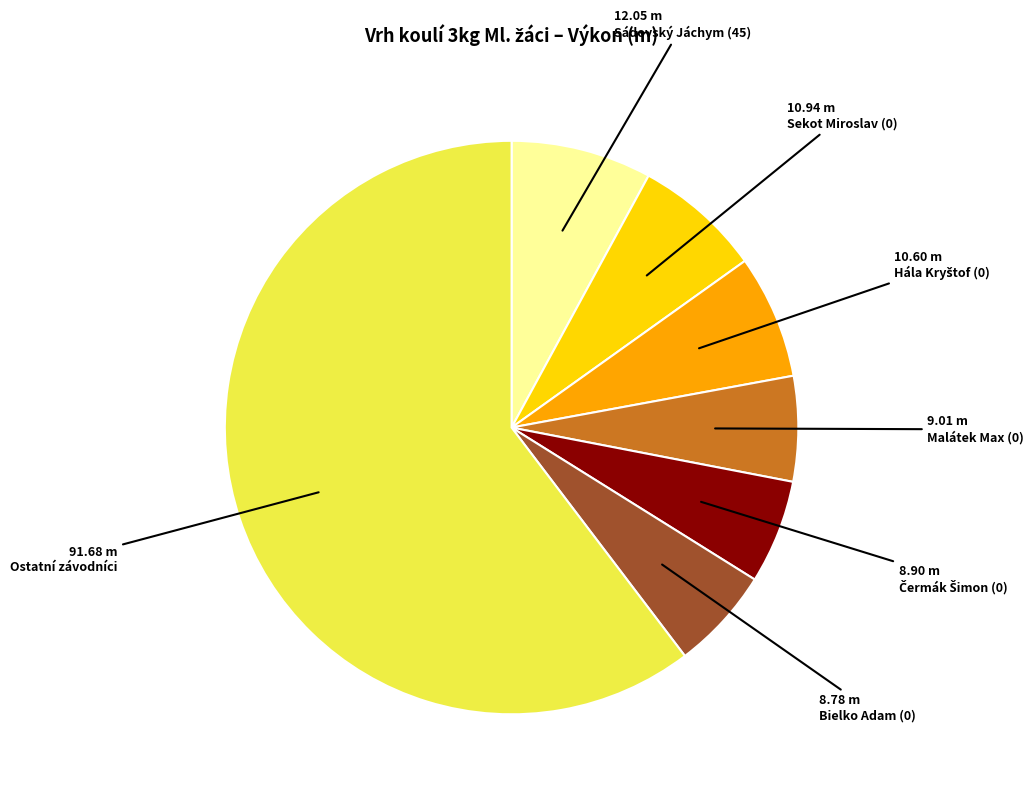

How many slices are in this pie chart?

7